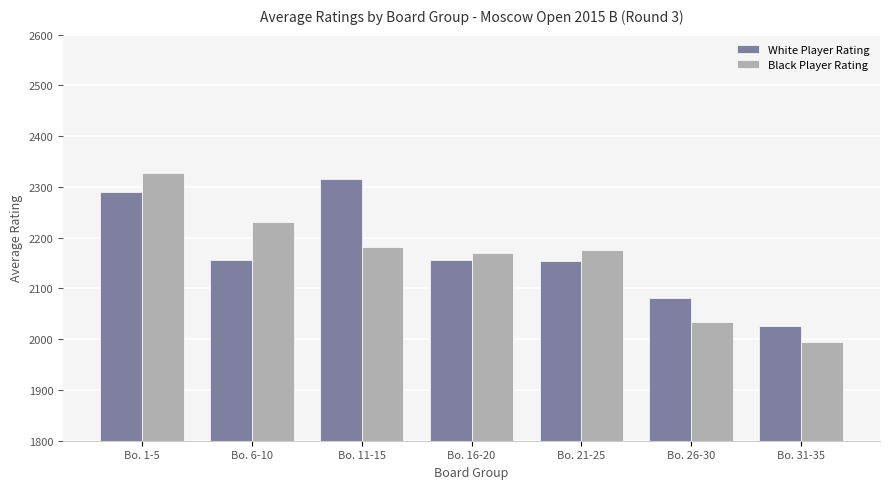

How many groups of bars are there?

7